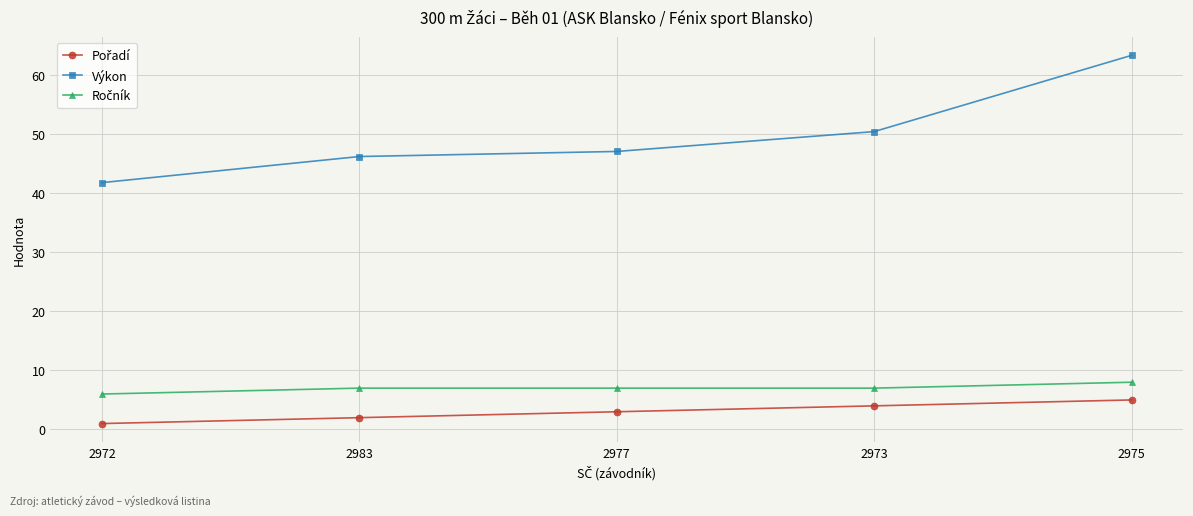

Which series has the widest spread of values?

Výkon